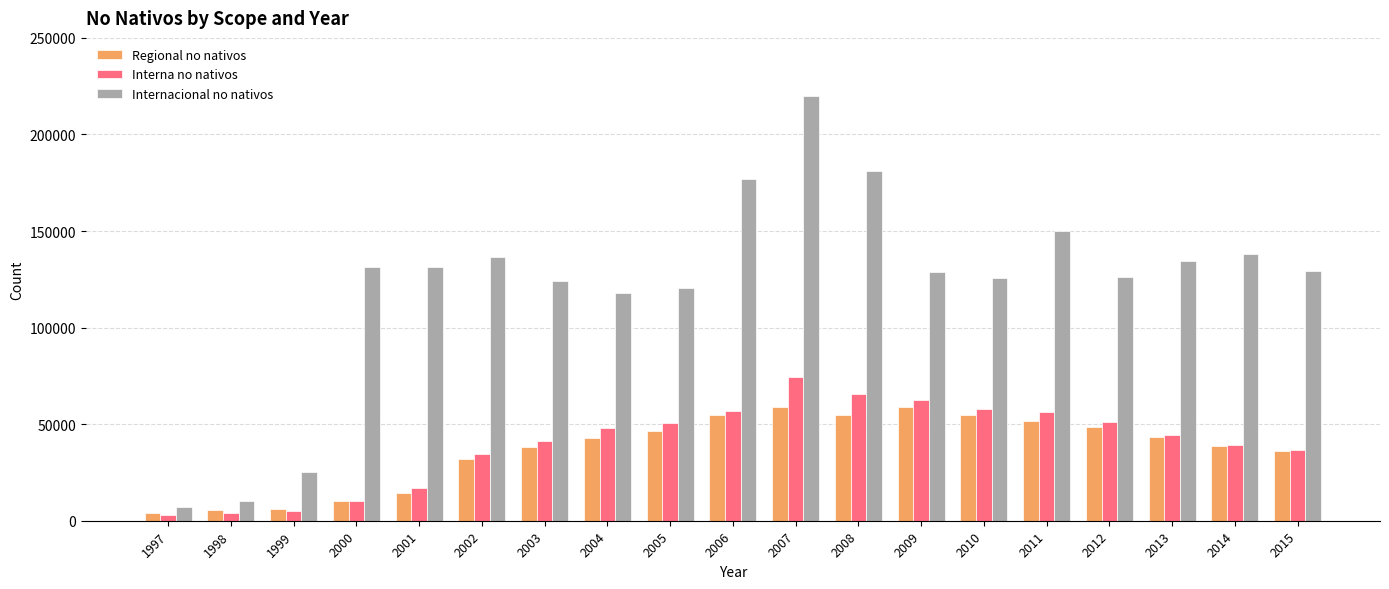

Rank the series by their maximum value, from lowest to highest.

Regional no nativos, Interna no nativos, Internacional no nativos